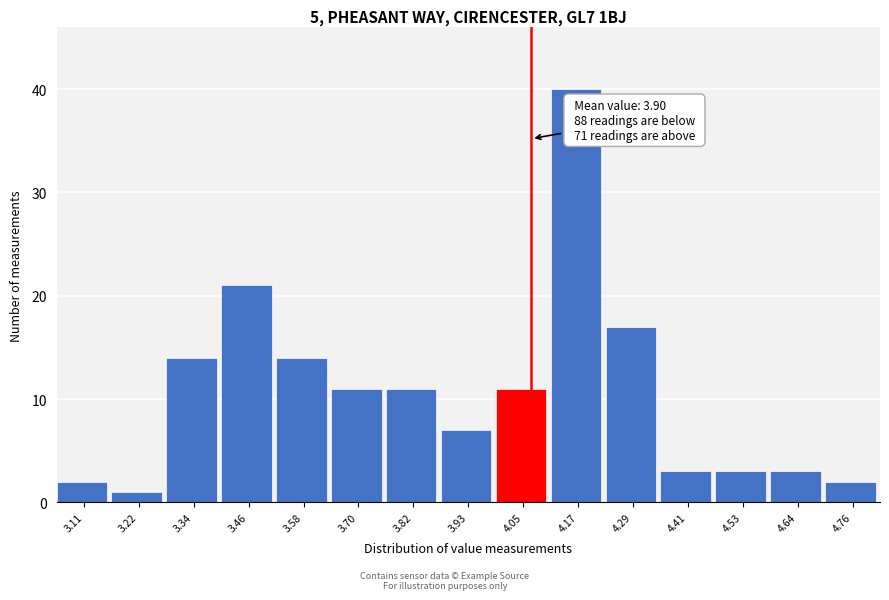

Which range on the x-axis has the tallest bar?

4.12 to 4.22